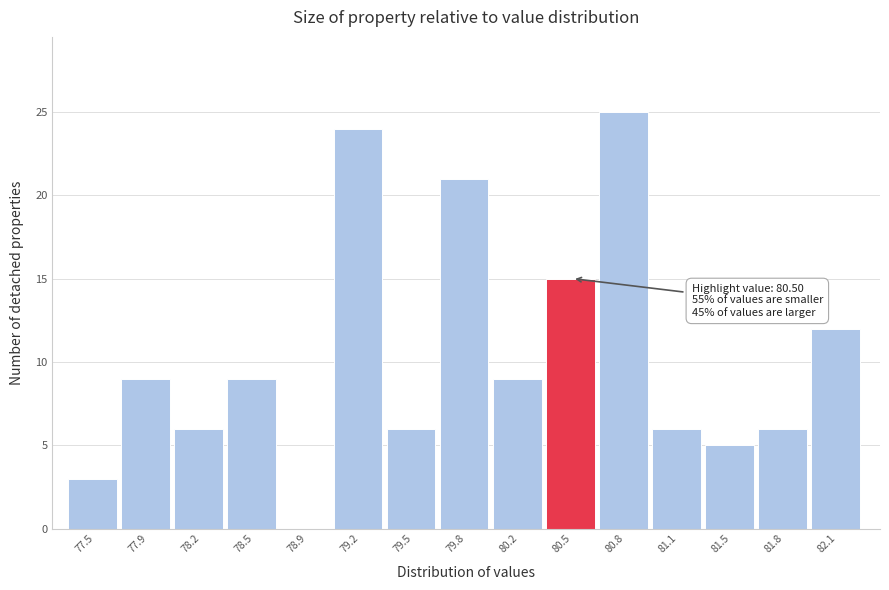

Reading right to left, what are all the values shown in this chart?

82.1=12	81.8=6	81.5=5	81.1=6	80.8=25	80.5=15	80.2=9	79.8=21	79.5=6	79.2=24	78.9=0	78.5=9	78.2=6	77.9=9	77.5=3